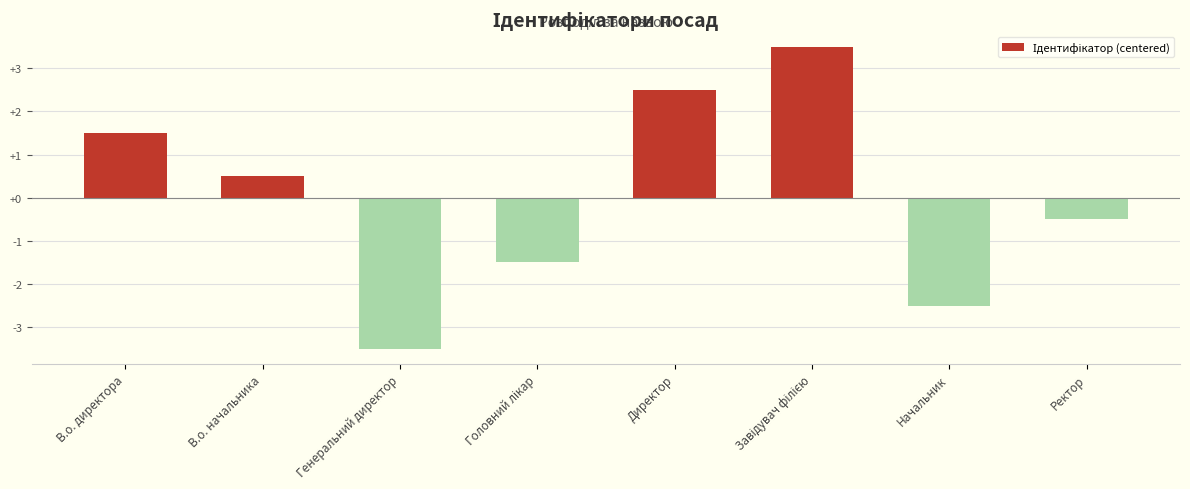

Reading right to left, transcribe all the data shown in this chart.

-0.5	-2.5	3.5	2.5	-1.5	-3.5	0.5	1.5